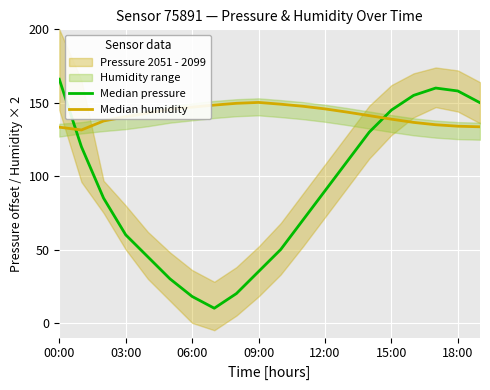

How many lines are shown in the chart?

2